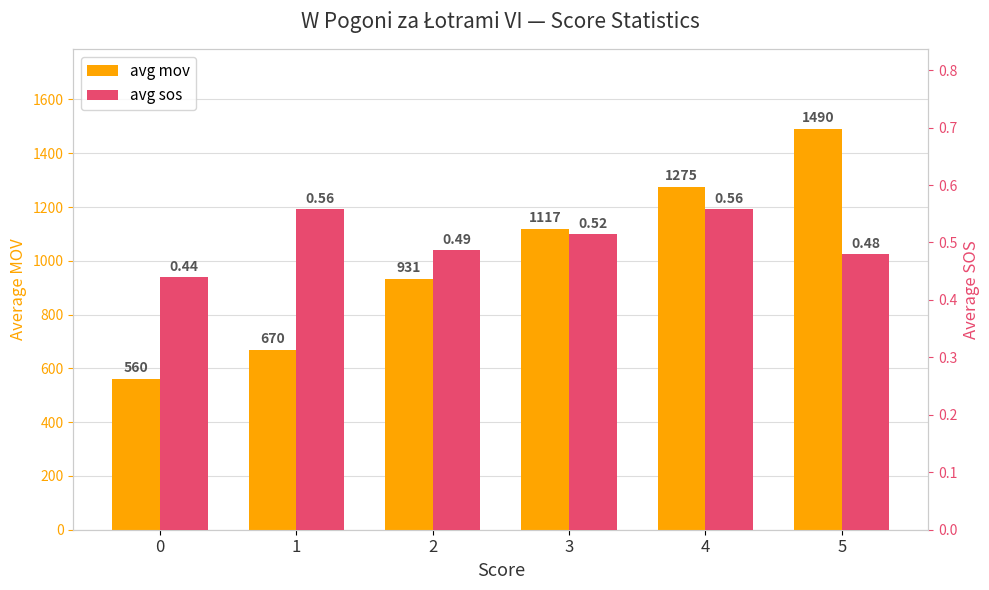

Is it true that avg mov equals 1490.0 at 5?

True